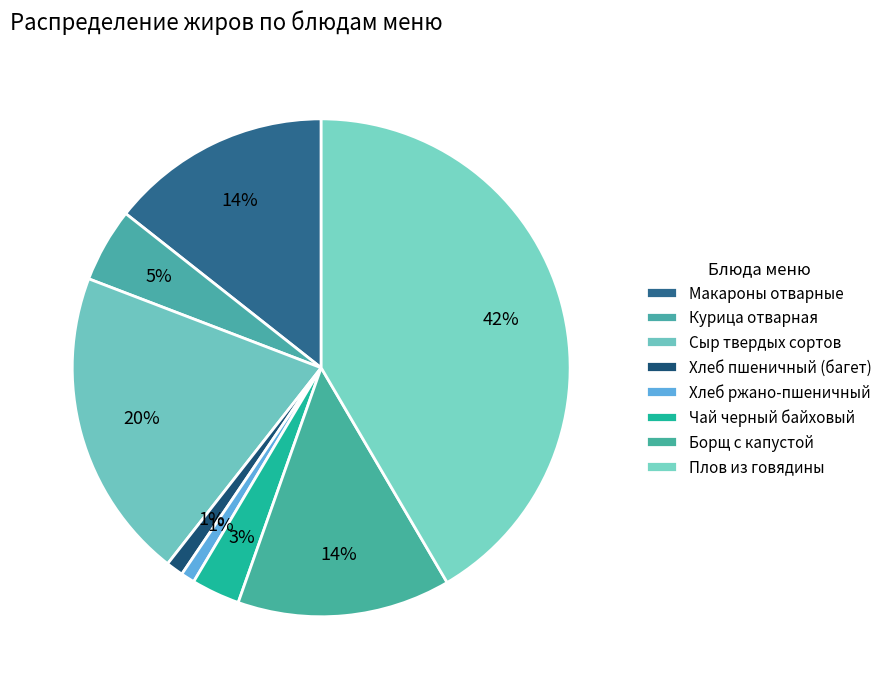

Does any single category account for the majority?

No